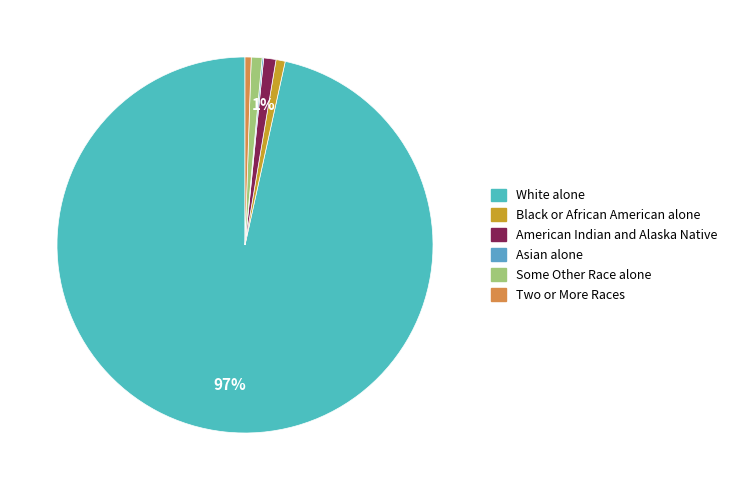

To the nearest percent, what is the average slice percentage?

17%